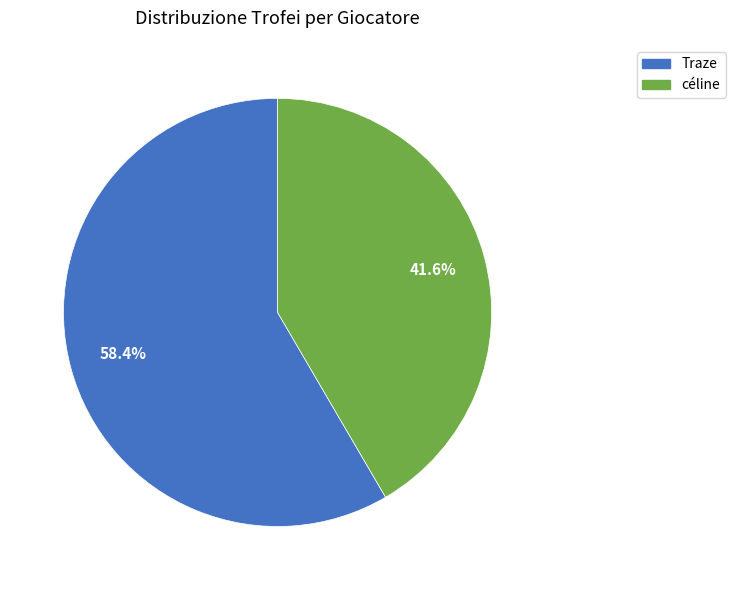

How many slices are in this pie chart?

2